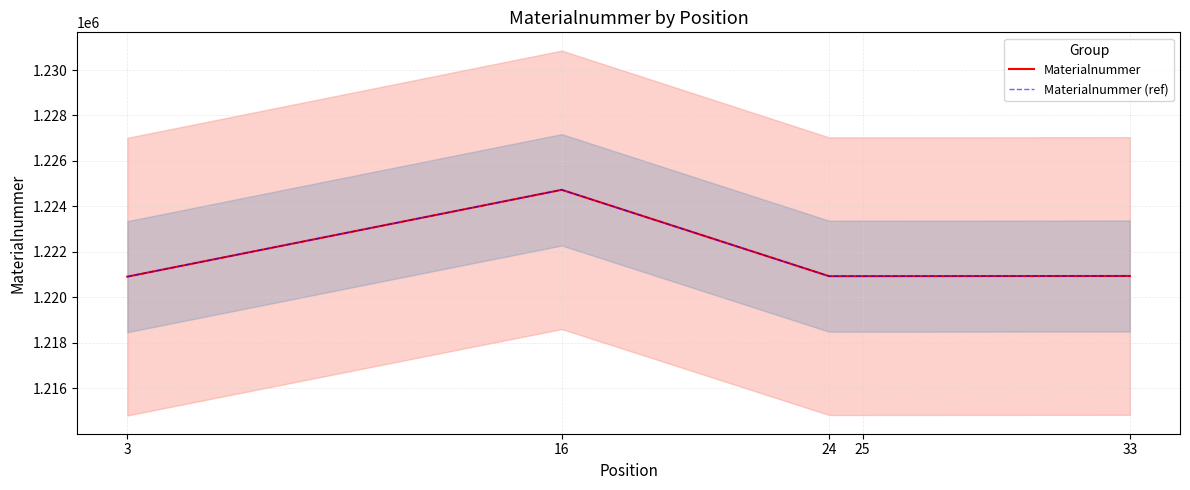

Reading left to right, list all the values displayed in this chart.

Materialnummer: 1220912	1224731	1220933	1220934	1220942
Materialnummer (ref): 1220912	1224731	1220933	1220934	1220942